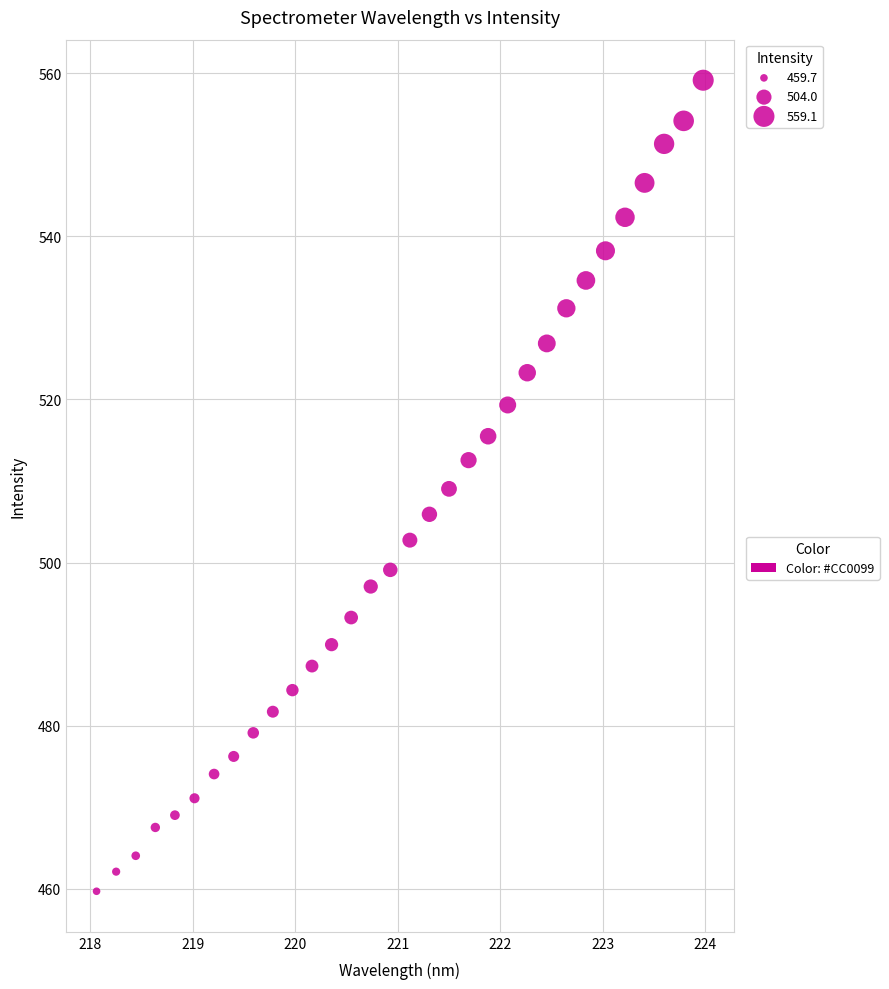

What is the range of Y values (max minus min)?

99.4